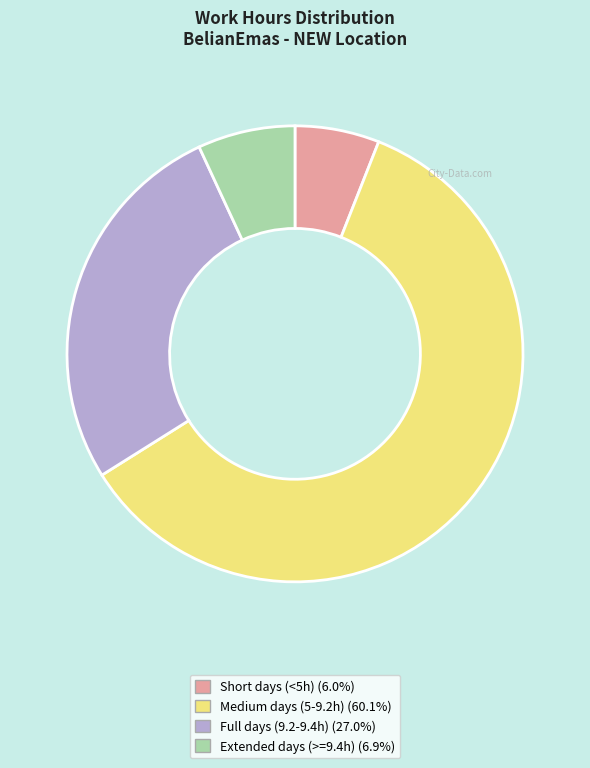

Is there any slice that represents more than half of the pie?

Yes